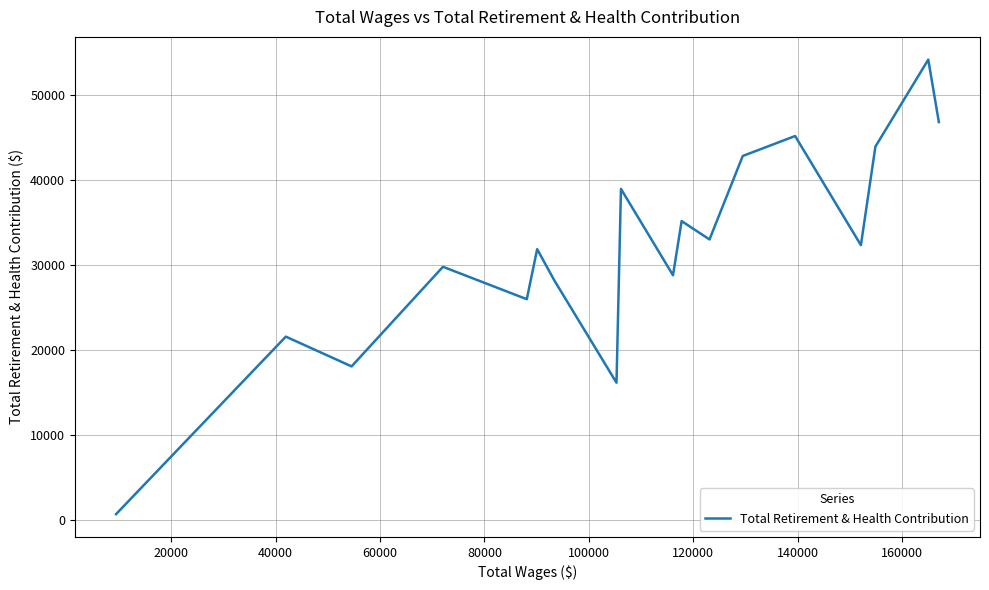

What is the maximum value shown in the chart?

54208